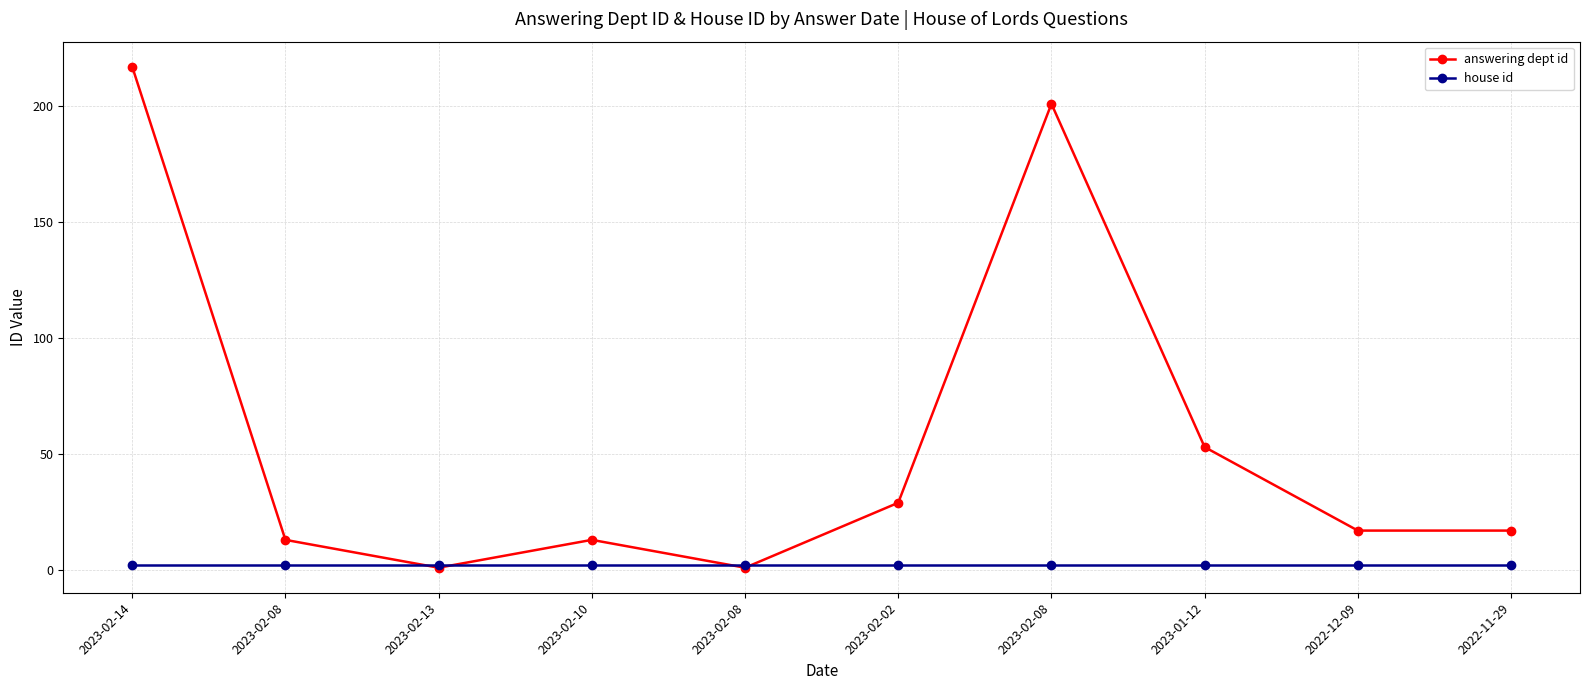

Rank the series by their maximum value, from highest to lowest.

answering dept id, house id